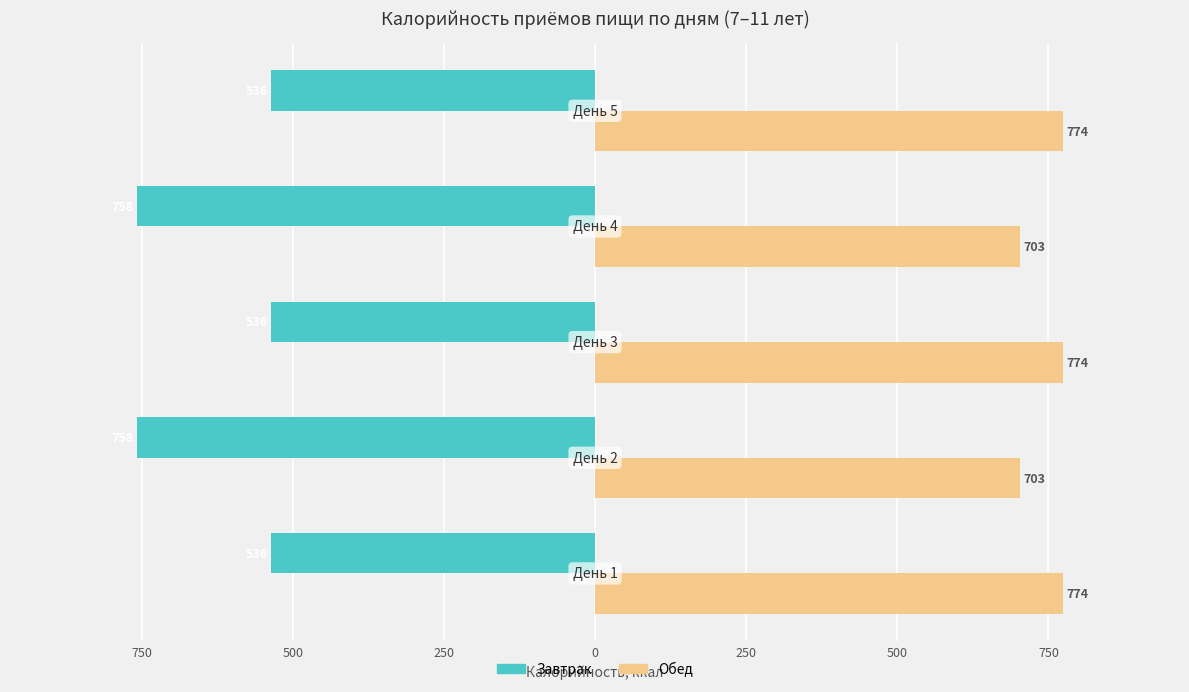

What are all the series names shown in the legend?

Завтрак, Обед